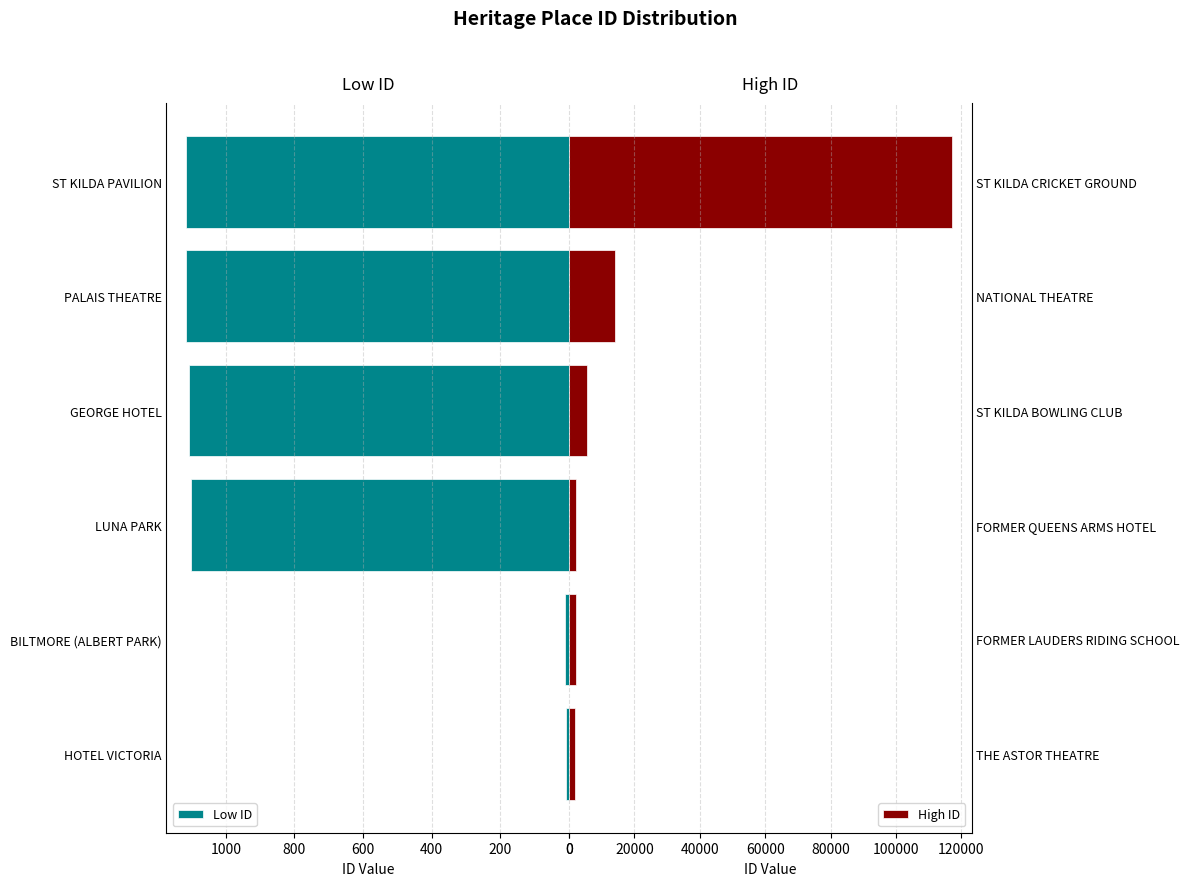

What is the maximum value for Low ID?

1117